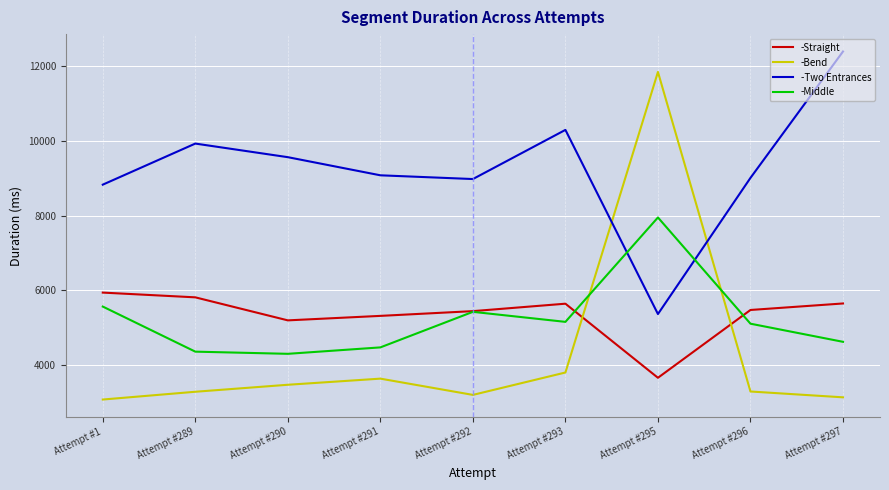

How many distinct data groups are displayed?

4